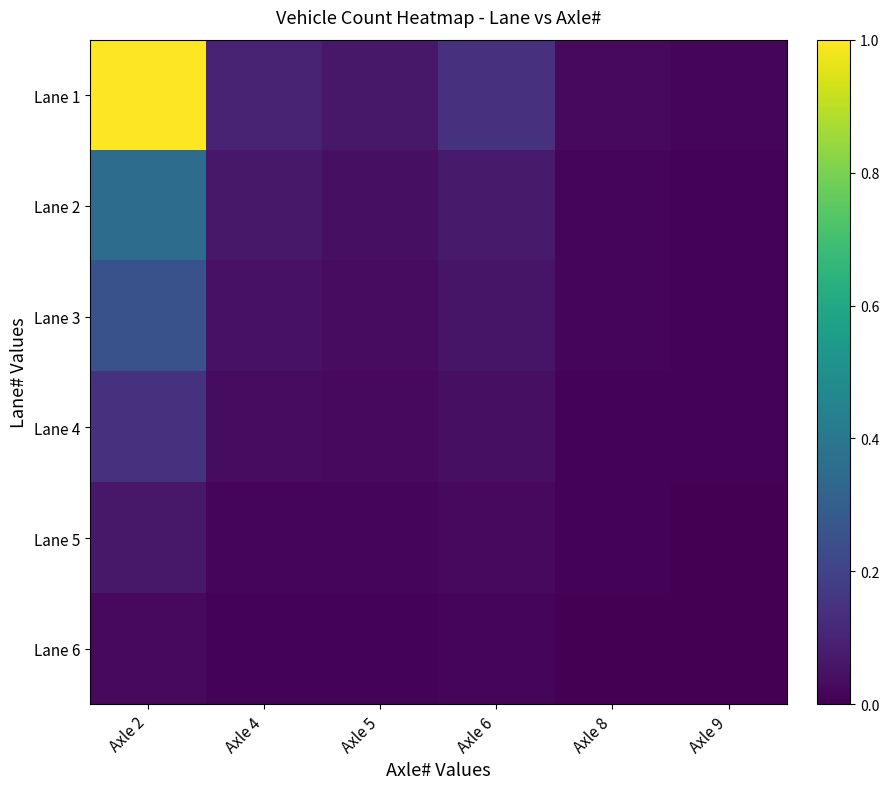

Reading left to right, list all the values displayed in this chart.

Lane 1: Axle 2=1.0	Axle 4=0.1	Axle 5=0.1	Axle 6=0.1	Axle 8=0.0	Axle 9=0.0
Lane 2: Axle 2=0.4	Axle 4=0.1	Axle 5=0.0	Axle 6=0.1	Axle 8=0.0	Axle 9=0.0
Lane 3: Axle 2=0.2	Axle 4=0.0	Axle 5=0.0	Axle 6=0.1	Axle 8=0.0	Axle 9=0.0
Lane 4: Axle 2=0.1	Axle 4=0.0	Axle 5=0.0	Axle 6=0.0	Axle 8=0.0	Axle 9=0.0
Lane 5: Axle 2=0.1	Axle 4=0.0	Axle 5=0.0	Axle 6=0.0	Axle 8=0.0	Axle 9=0.0
Lane 6: Axle 2=0.0	Axle 4=0.0	Axle 5=0.0	Axle 6=0.0	Axle 8=0.0	Axle 9=0.0